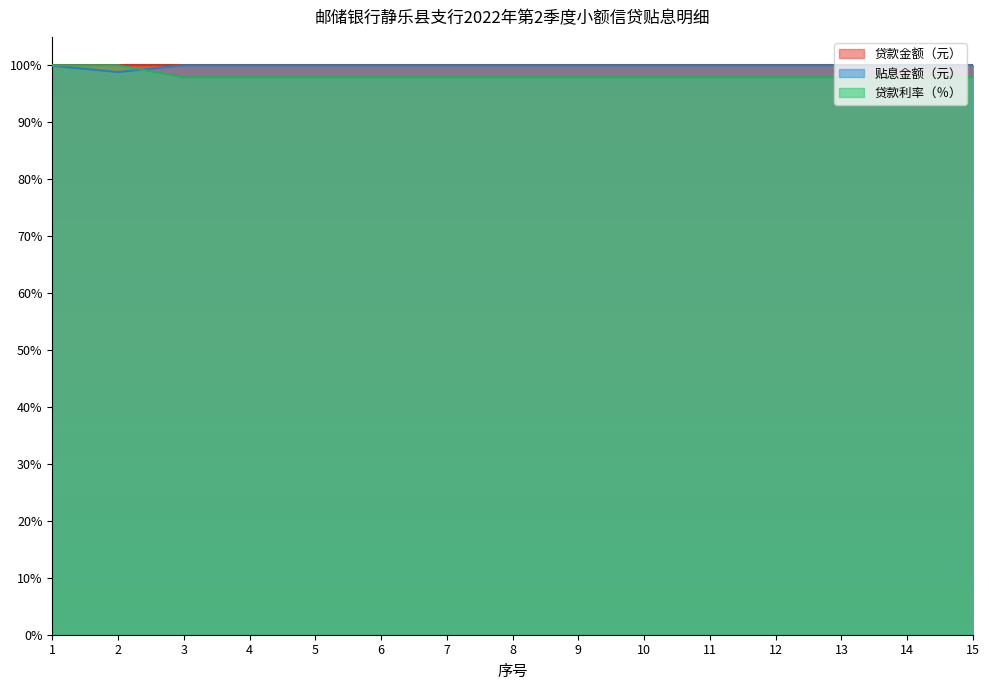

How many interior local valleys does the 贴息金额（元） series have?

1